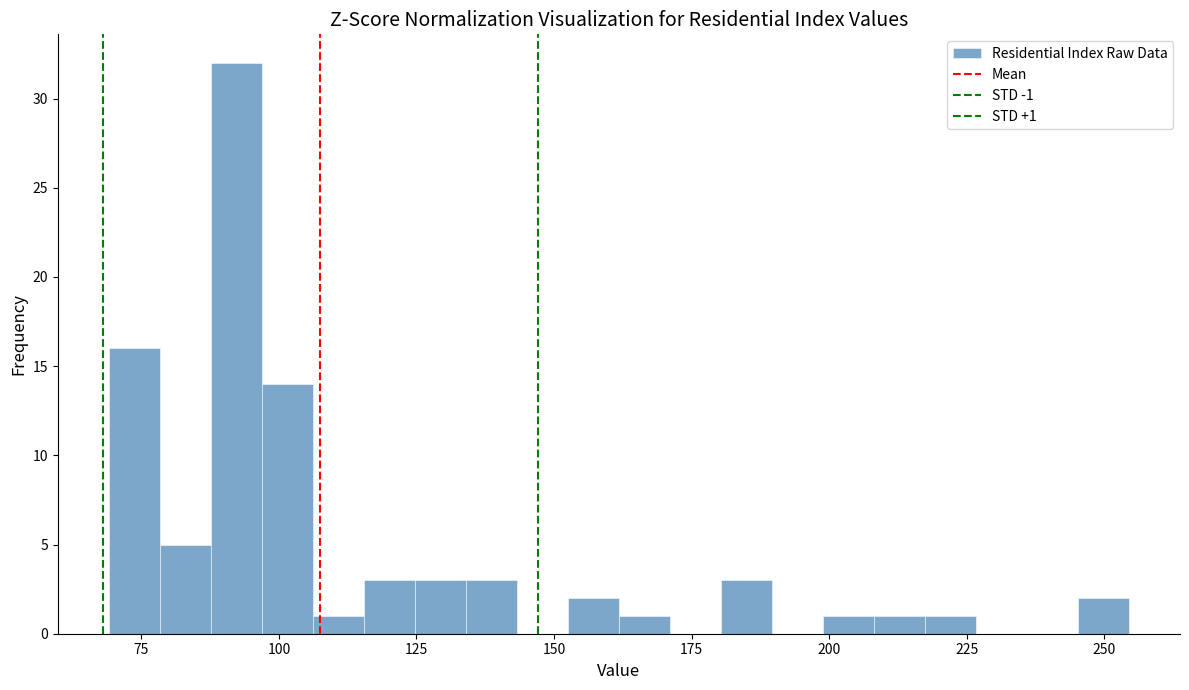

Around what value on the x-axis is the tallest bar? Give the approximate position of its centre, as read against the axis.

90